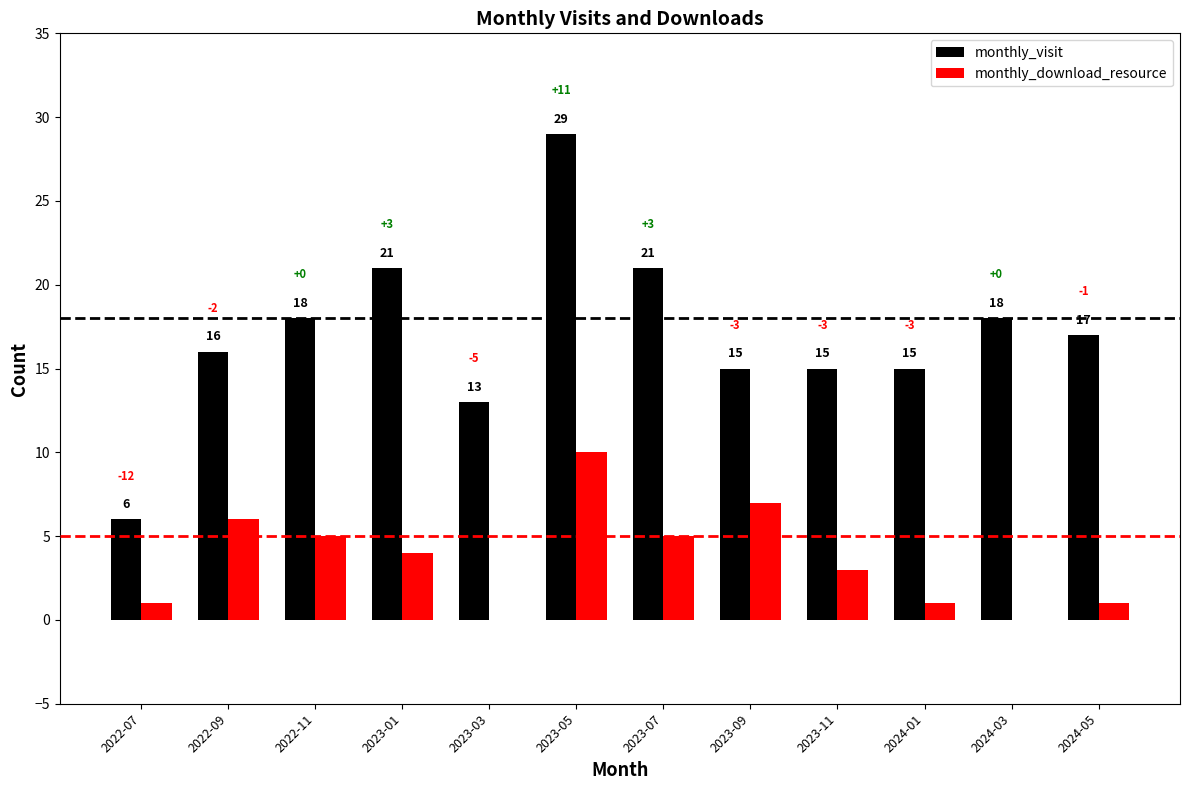

How many series are shown in this chart?

2